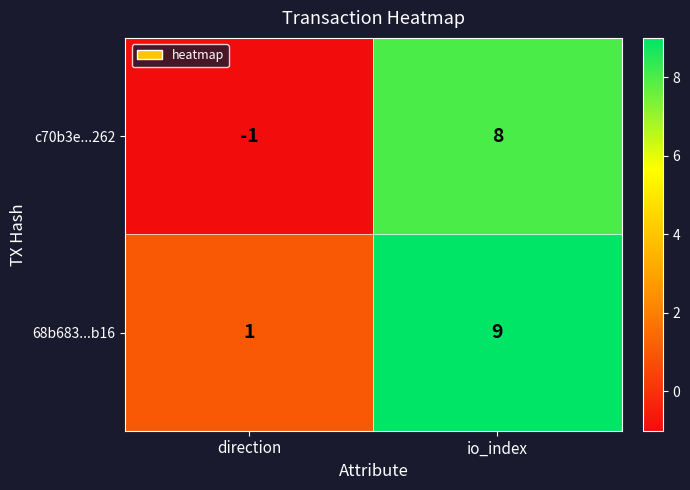

At io_index, list the series in order from largest to smallest.

68b683...b16, c70b3e...262